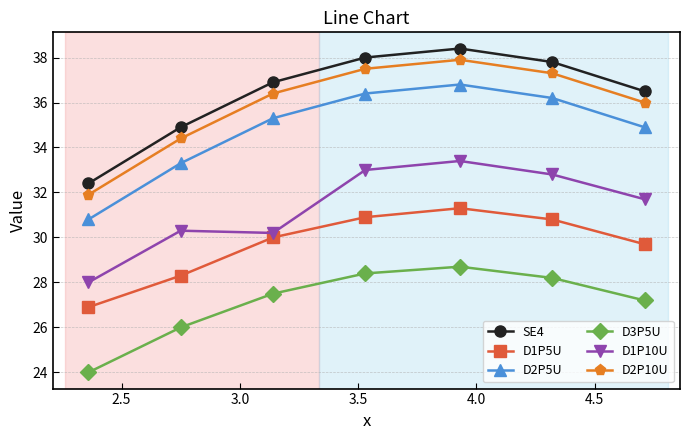

True or false: D1P10U and D2P10U cross at least once.

False